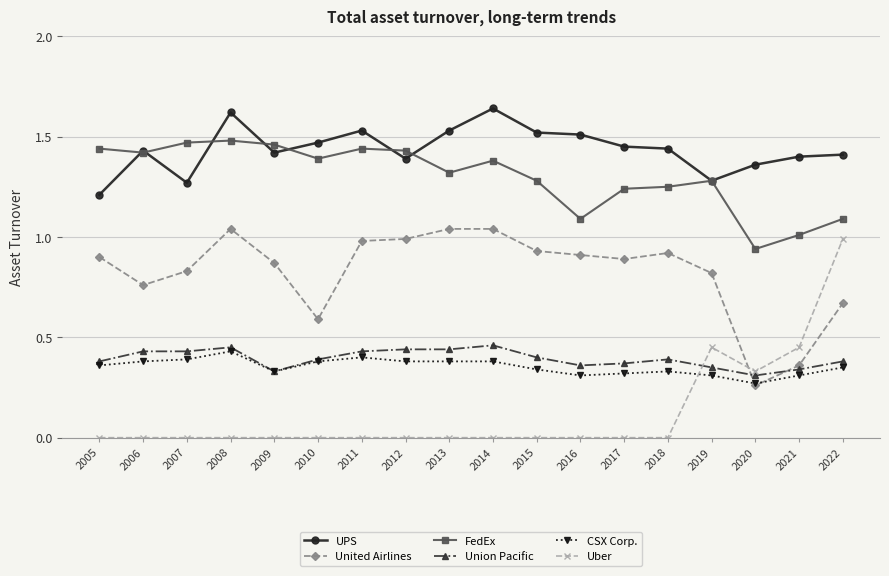

The value of Union Pacific at 2020 is 0.4. True or false?

False